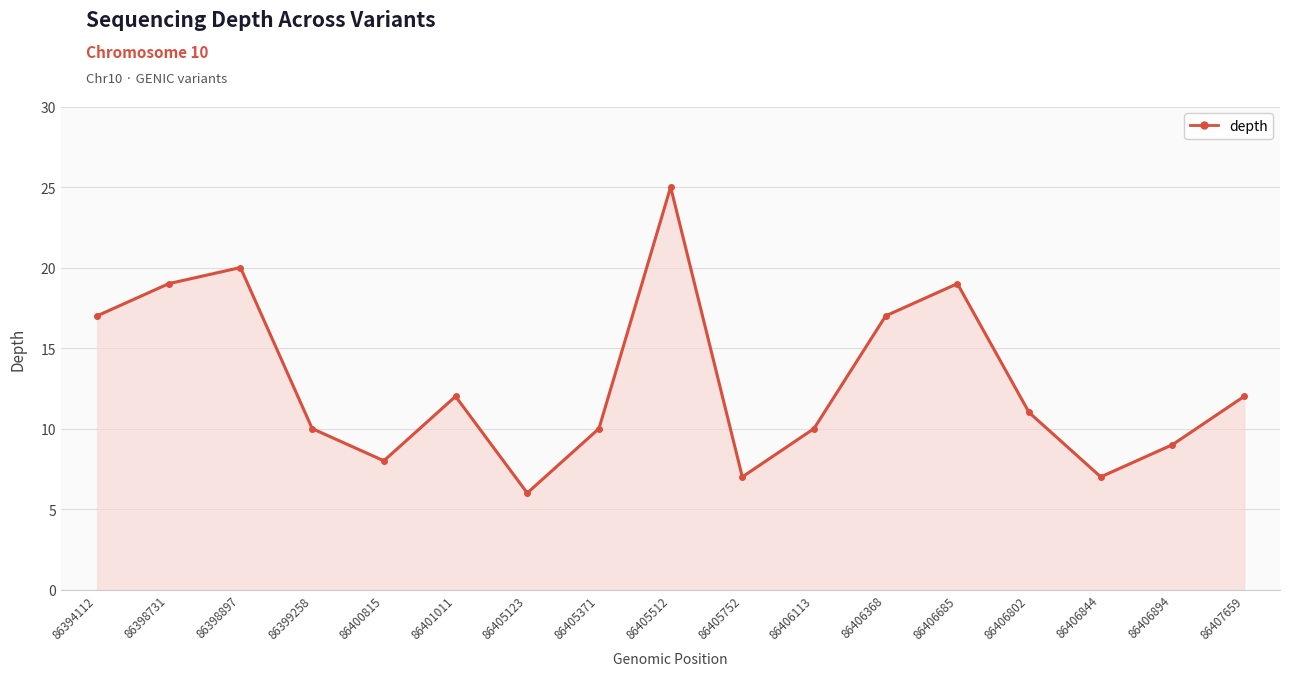

How many points are lower than both their immediate neighbors (excluding endpoints)?

4